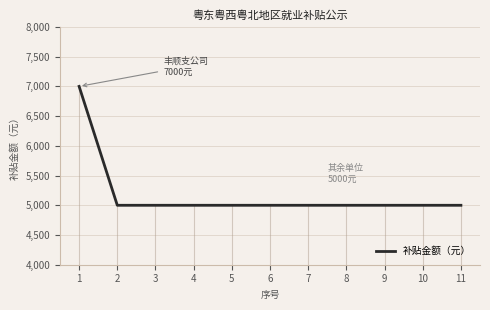

True or false: the data shows 8175 at 7.

False